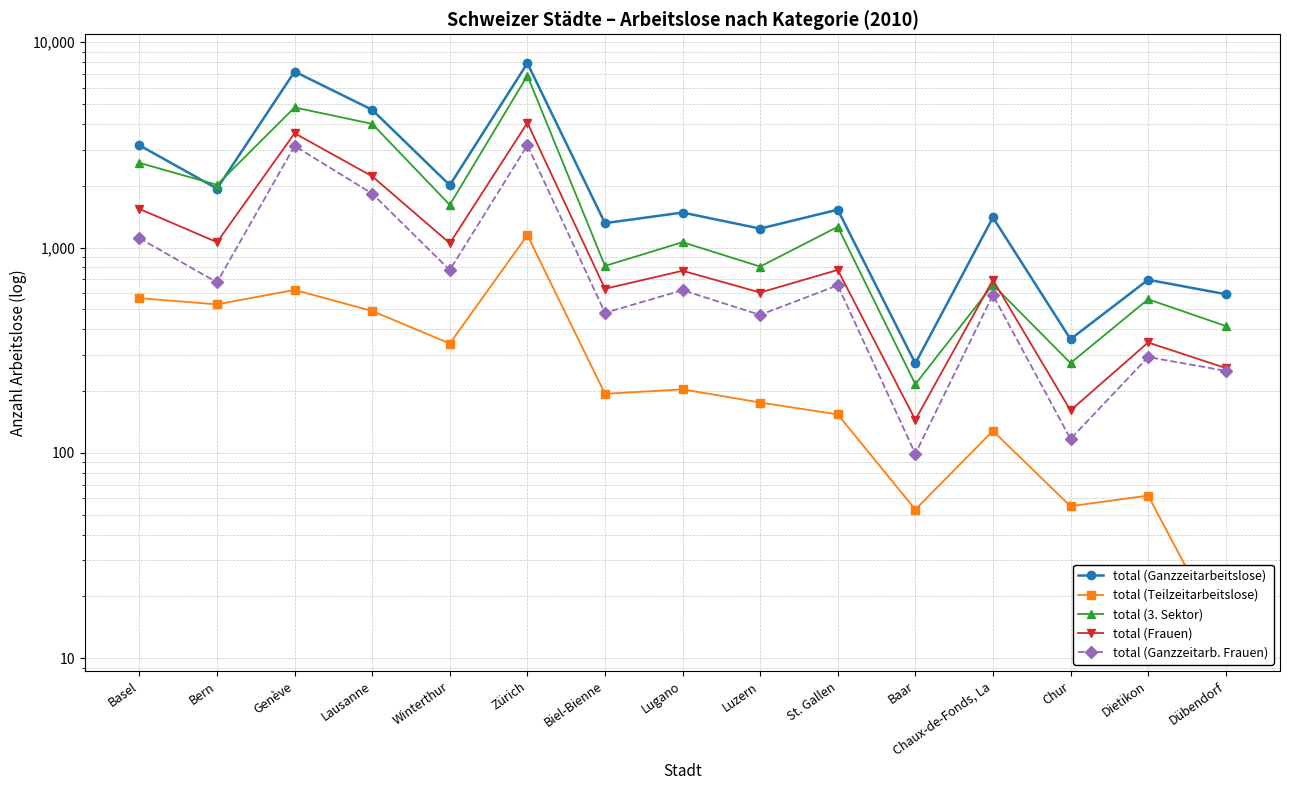

Reading left to right, list all the values displayed in this chart.

total (Ganzzeitarbeitslose): 3147	1937	7193	4685	2013	7900	1315	1481	1237	1529	273	1401	358	697	593
total (Teilzeitarbeitslose): 567	529	622	491	341	1149	194	204	176	154	53	128	55	62	12
total (3. Sektor): 2584	2020	4812	4002	1614	6876	814	1062	808	1262	216	659	274	560	415
total (Frauen): 1542	1062	3604	2223	1050	4048	630	771	604	778	145	696	161	345	259
total (Ganzzeitarb. Frauen): 1110	677	3125	1831	777	3147	481	620	470	655	99	588	117	293	251